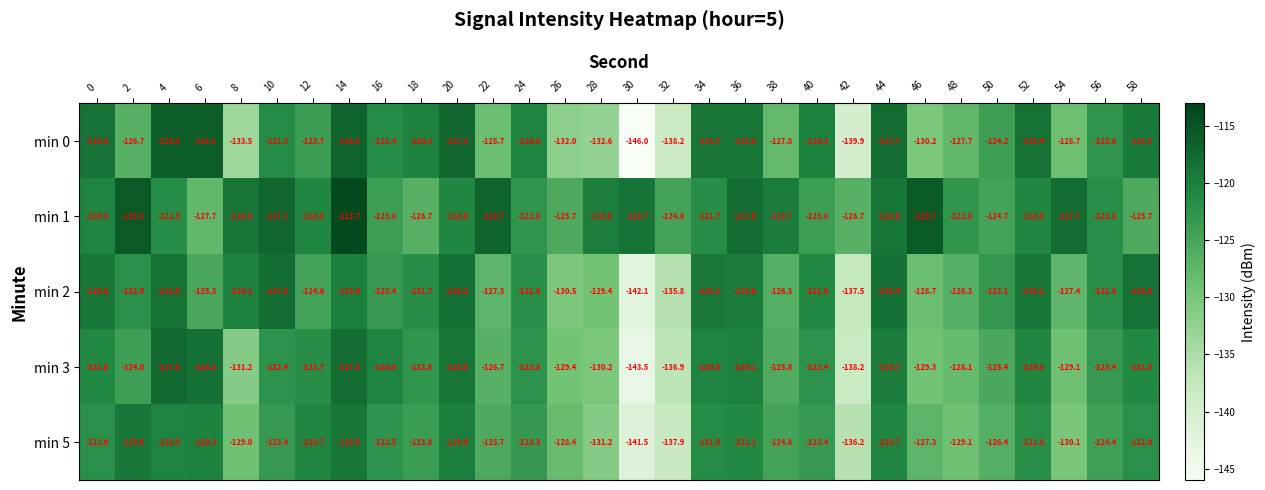

At which category is the sum across all series the highest?

14